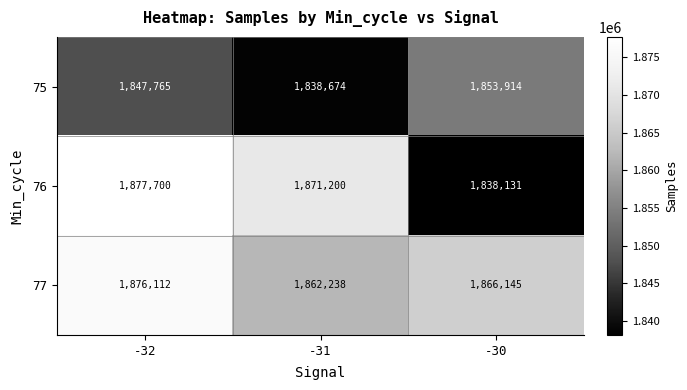

Reading right to left, list all the values displayed in this chart.

75: 1853914	1838674	1847765
76: 1838131	1871200	1877700
77: 1866145	1862238	1876112